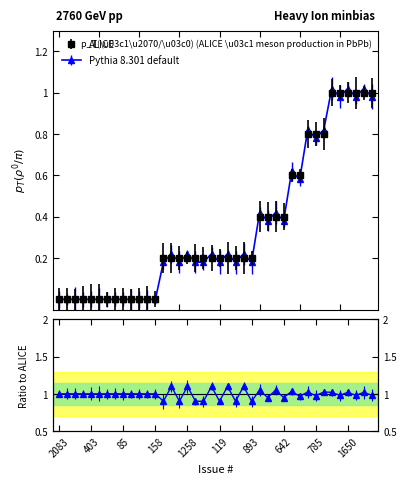

Where is ALICE nearest to the value 0?

2083